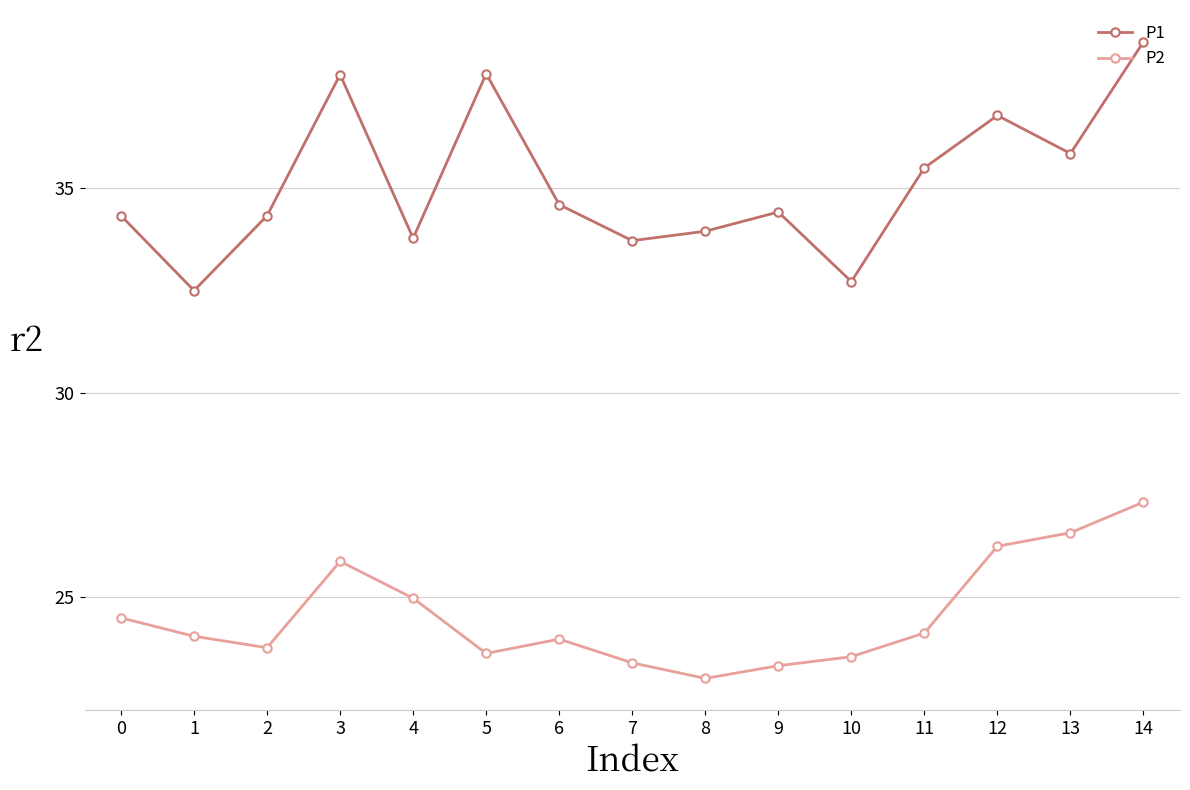

Where is the first local minimum for P2?

2